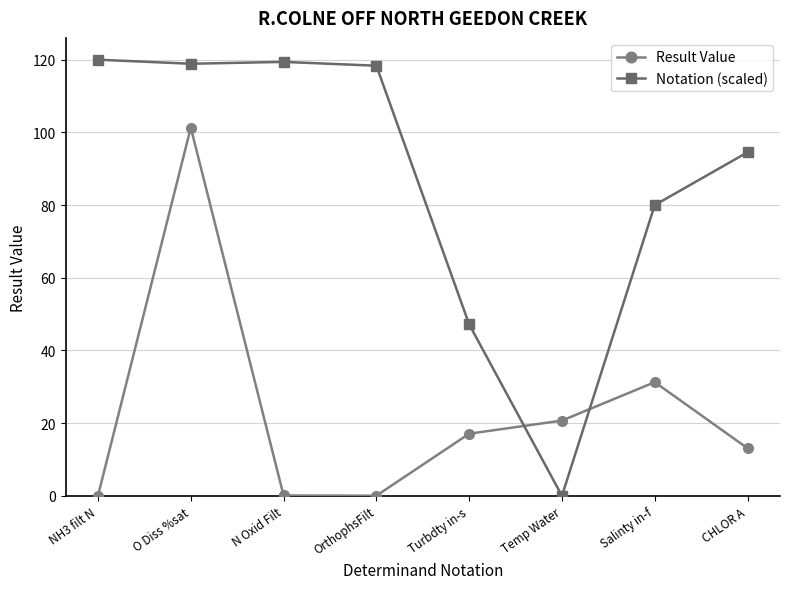

How many lines are shown in the chart?

2